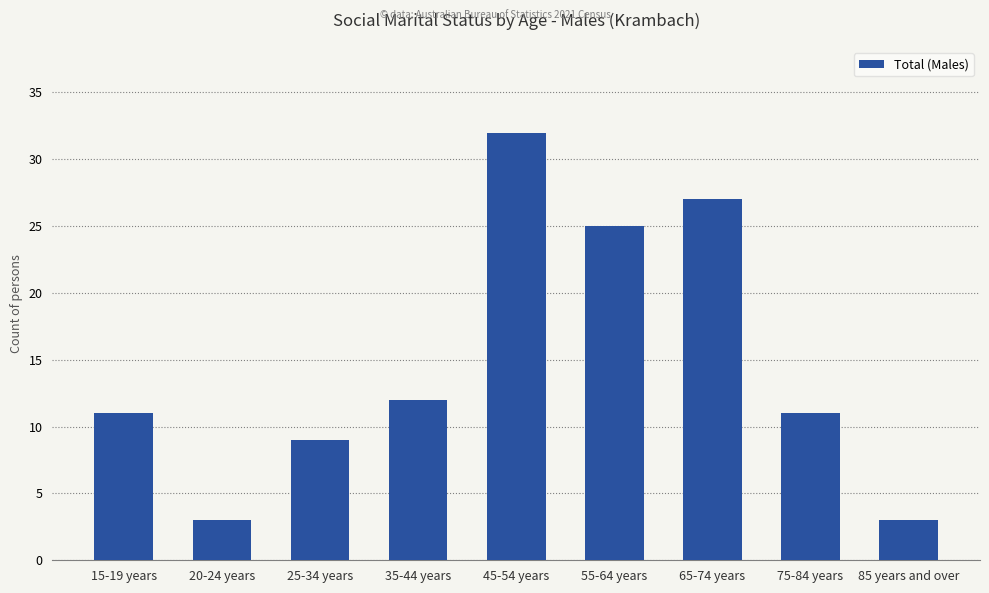

What is the maximum value shown in the chart?

32